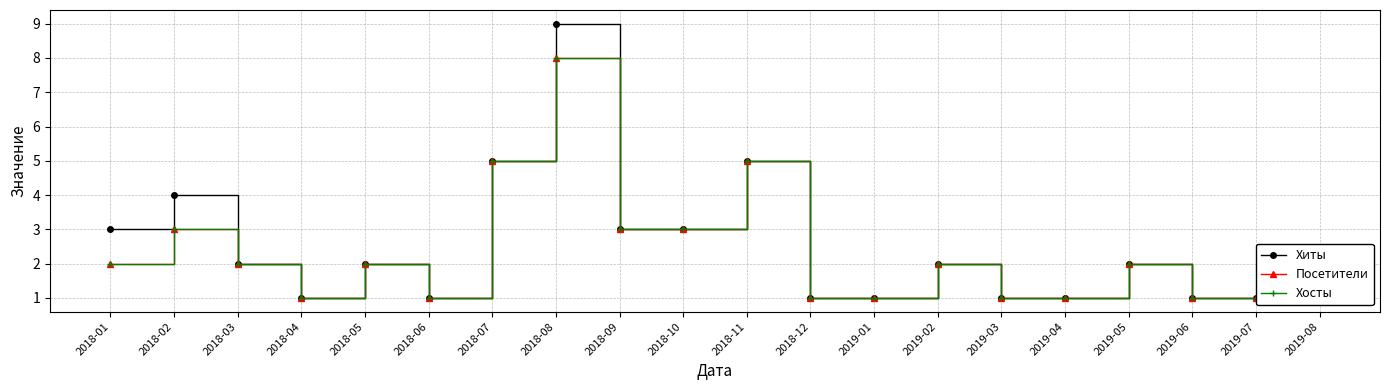

Which series has the widest spread of values?

Хиты